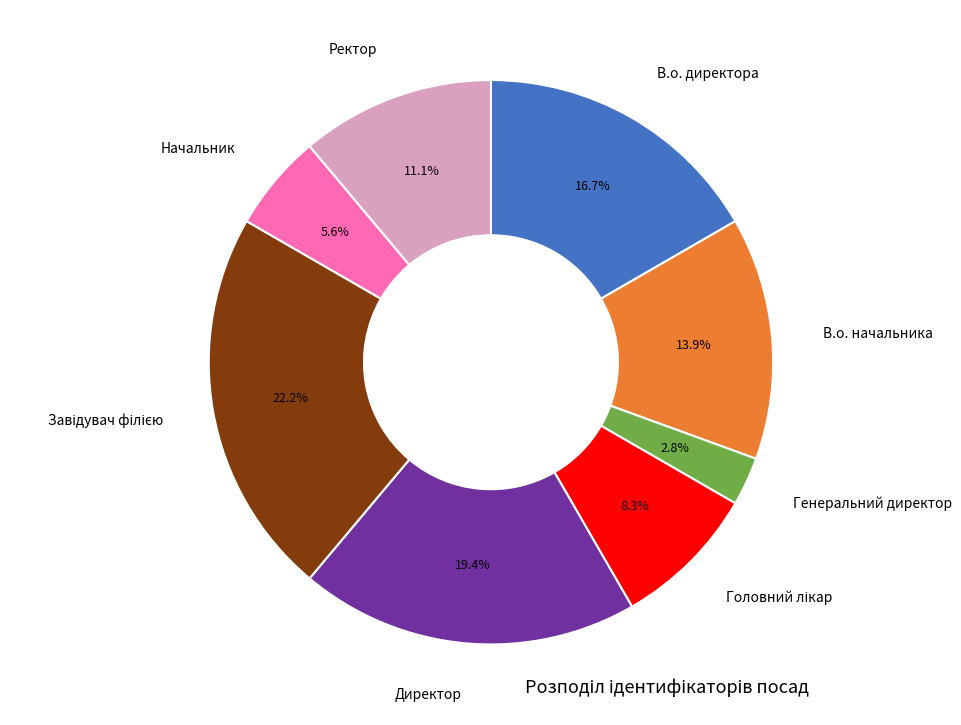

To the nearest percent, what percentage of the pie is Директор?

19%